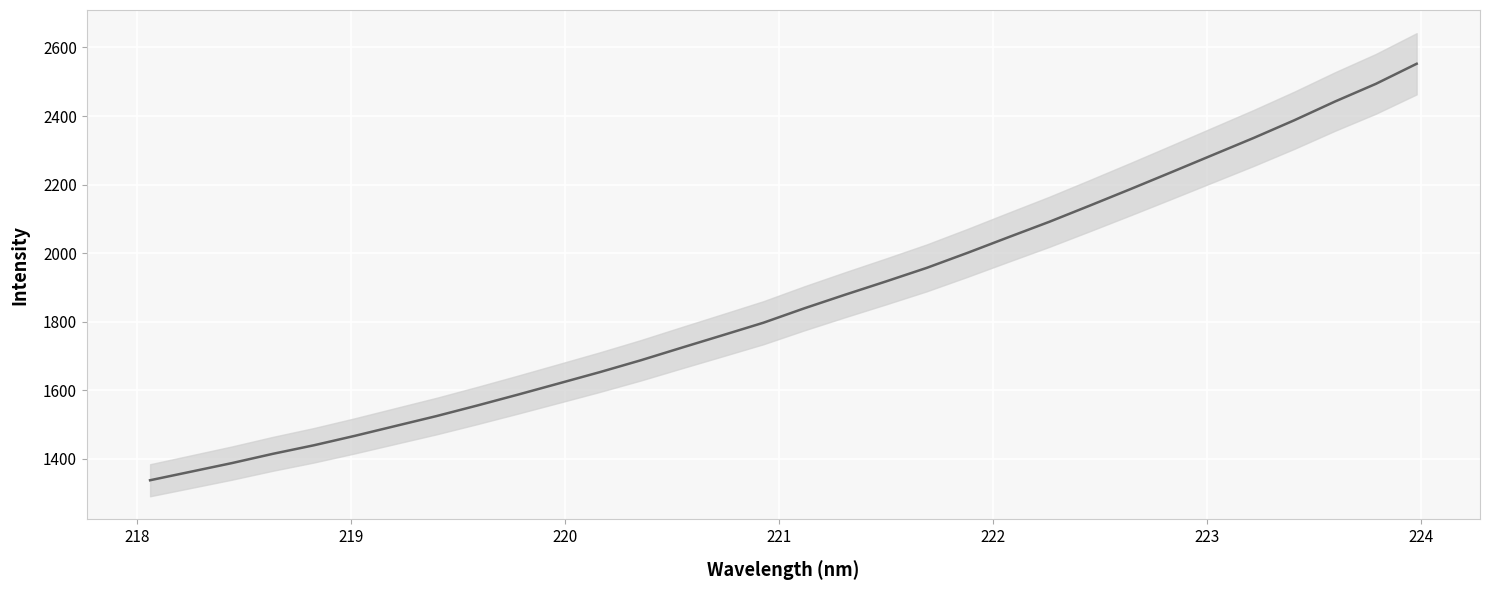

True or false: there are more than 2 points higher than both neighbors.

False